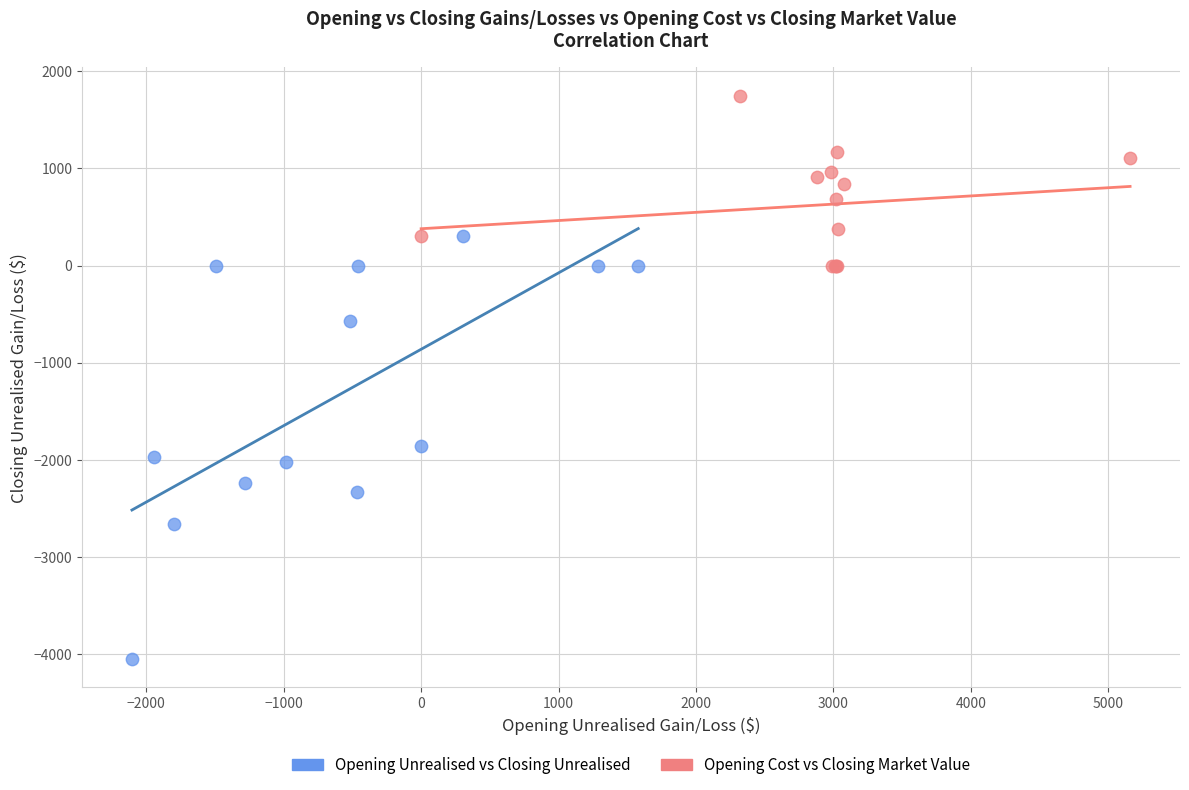

Which series has the largest Y range (max minus min)?

Opening Unrealised vs Closing Unrealised